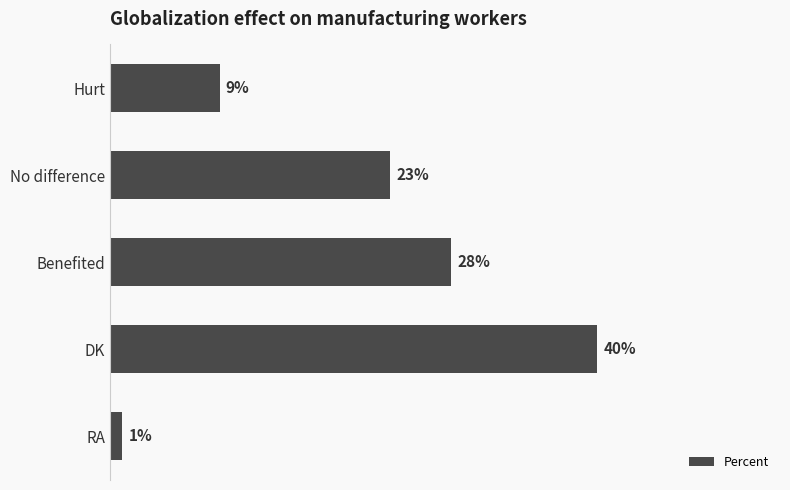

Which has a higher value, RA or Hurt?

Hurt